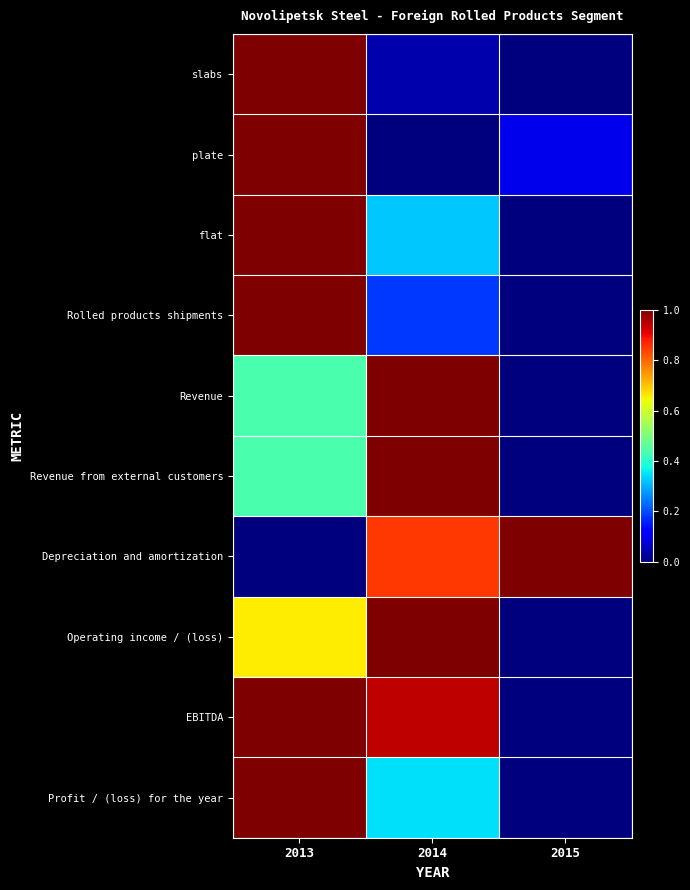

Between 2014 and 2015, which series saw the biggest shift?

Revenue